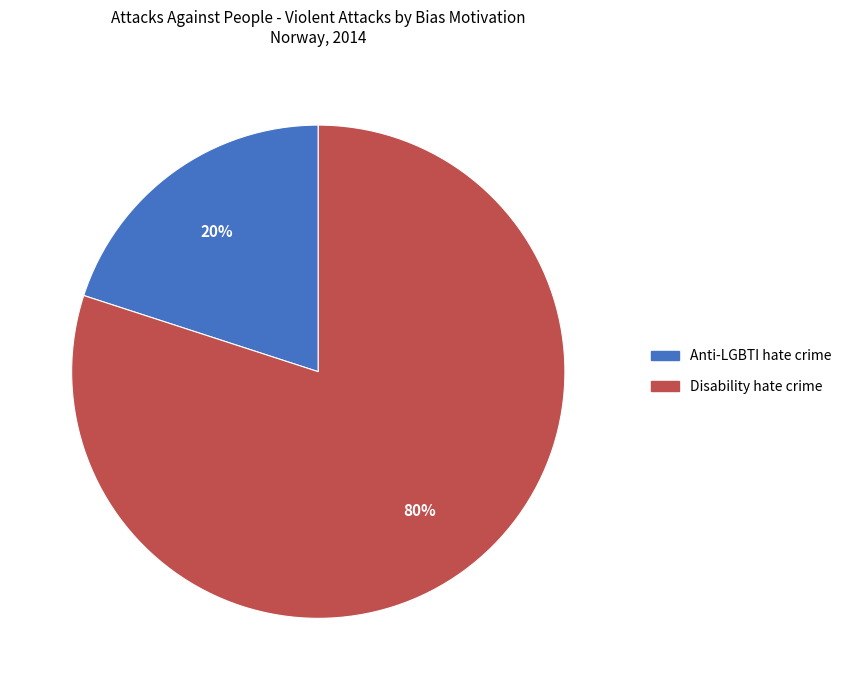

The Disability hate crime slice represents 90% of the pie. True or false?

False